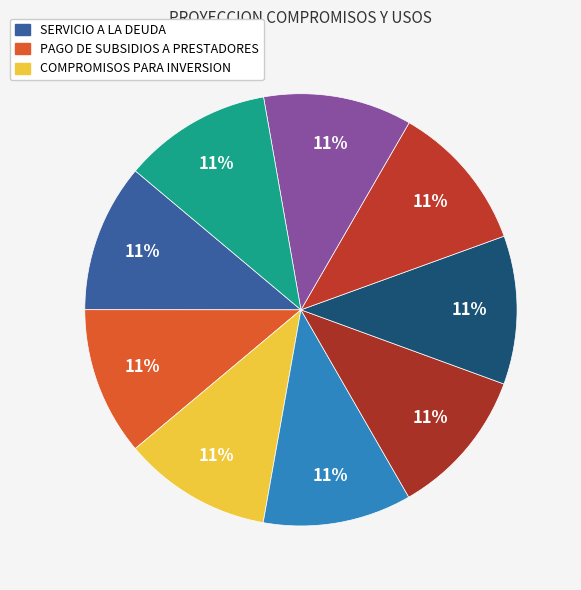

How many slices are in this pie chart?

9